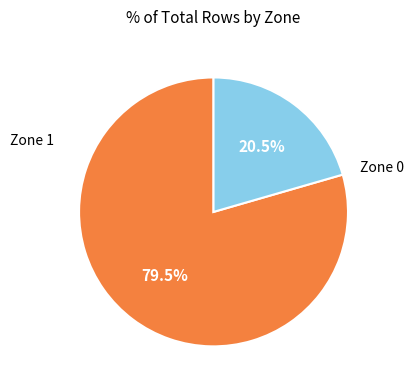

Which slice represents more than half of the pie?

Zone 0